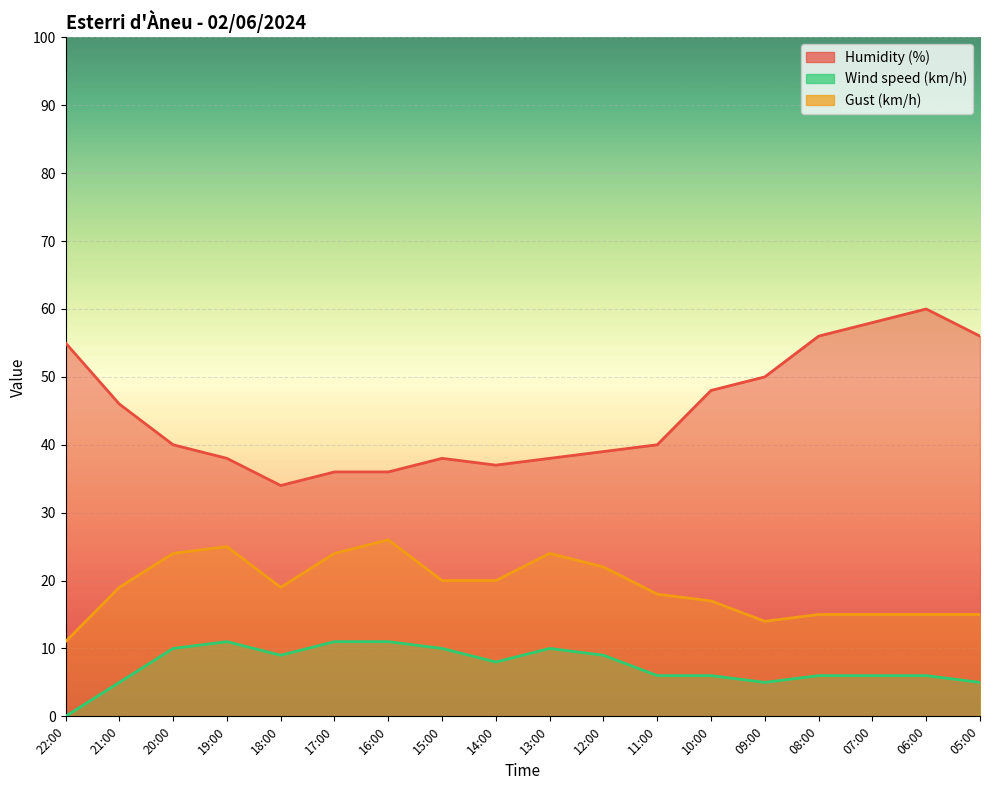

What is the label of the 4th point from the left?

19:00